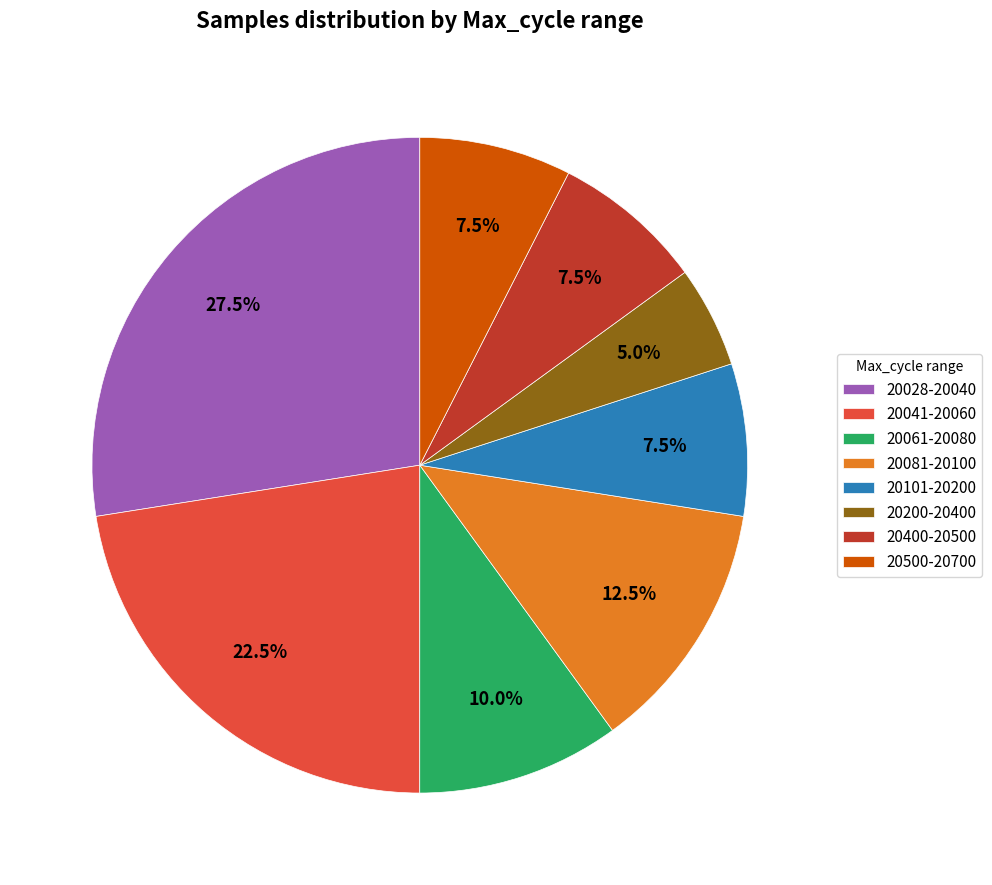

What portion of the pie excludes 20200-20400?

95.0%